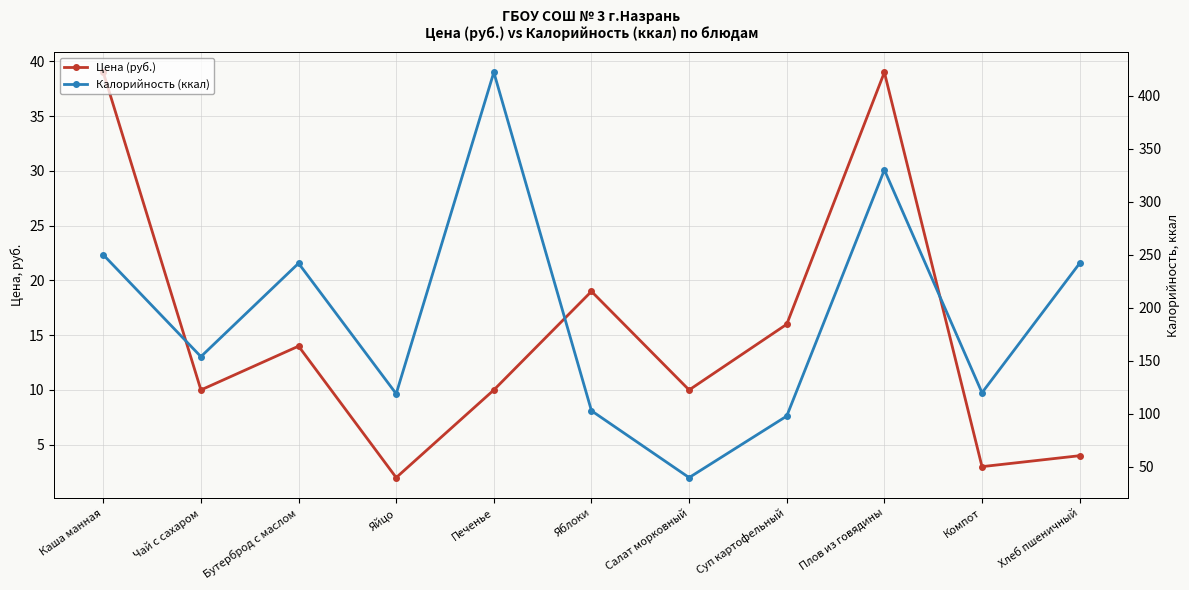

What is the sum of the Цена (руб.) values at Яблоки and Печенье?

29